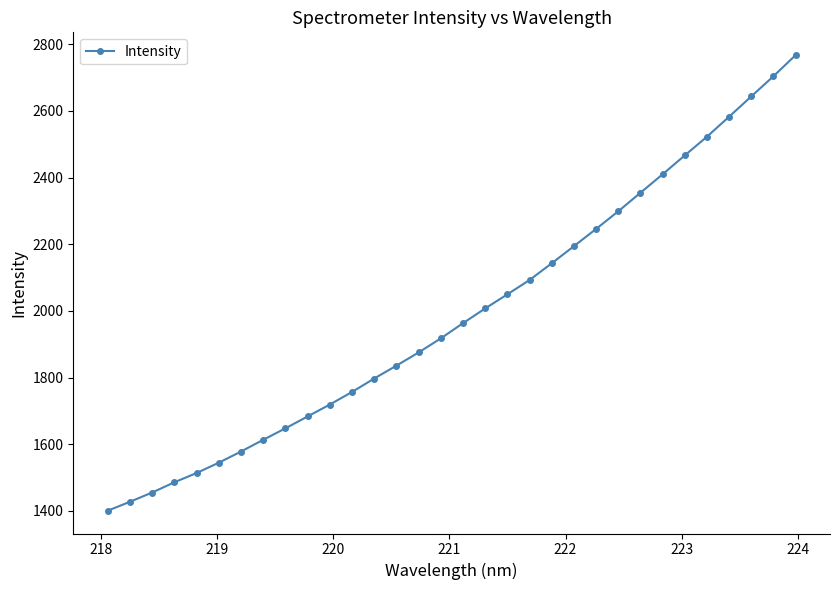

True or false: there are more than 2 points higher than both neighbors.

False